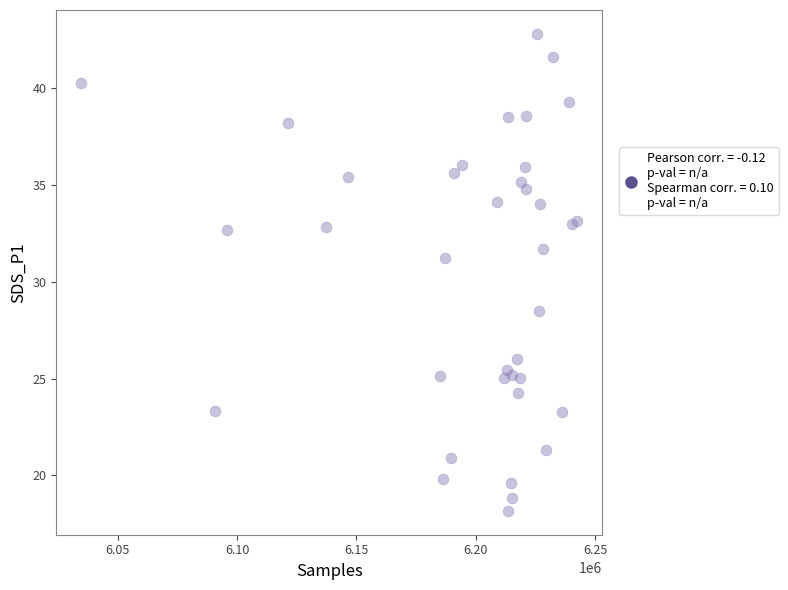

What Y value in the scatter plot is closest to 30?

31.2